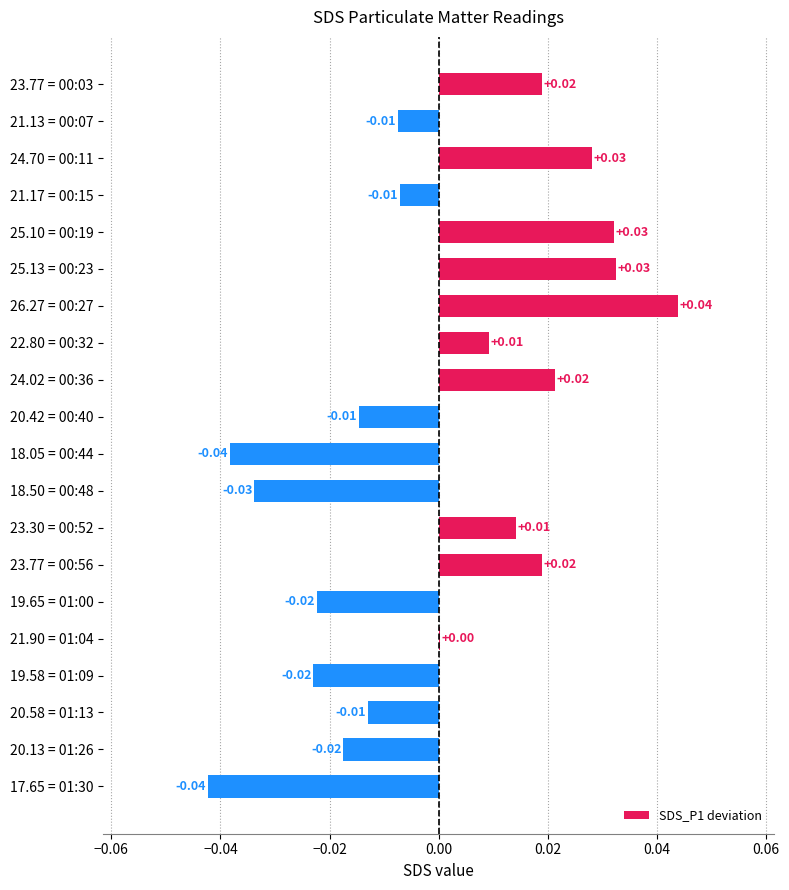

Between 21.90 = 01:04 and 18.05 = 00:44, which is larger?

21.90 = 01:04